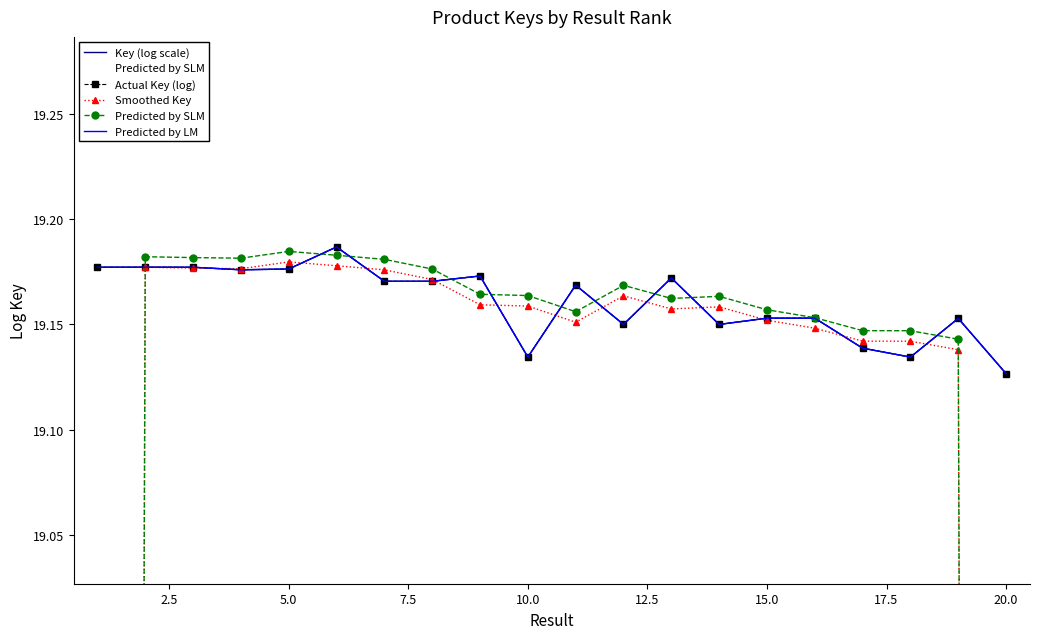

List the series in order of their peak value, highest first.

Key (log scale), Actual Key (log), Predicted by LM, Predicted by SLM, Smoothed Key